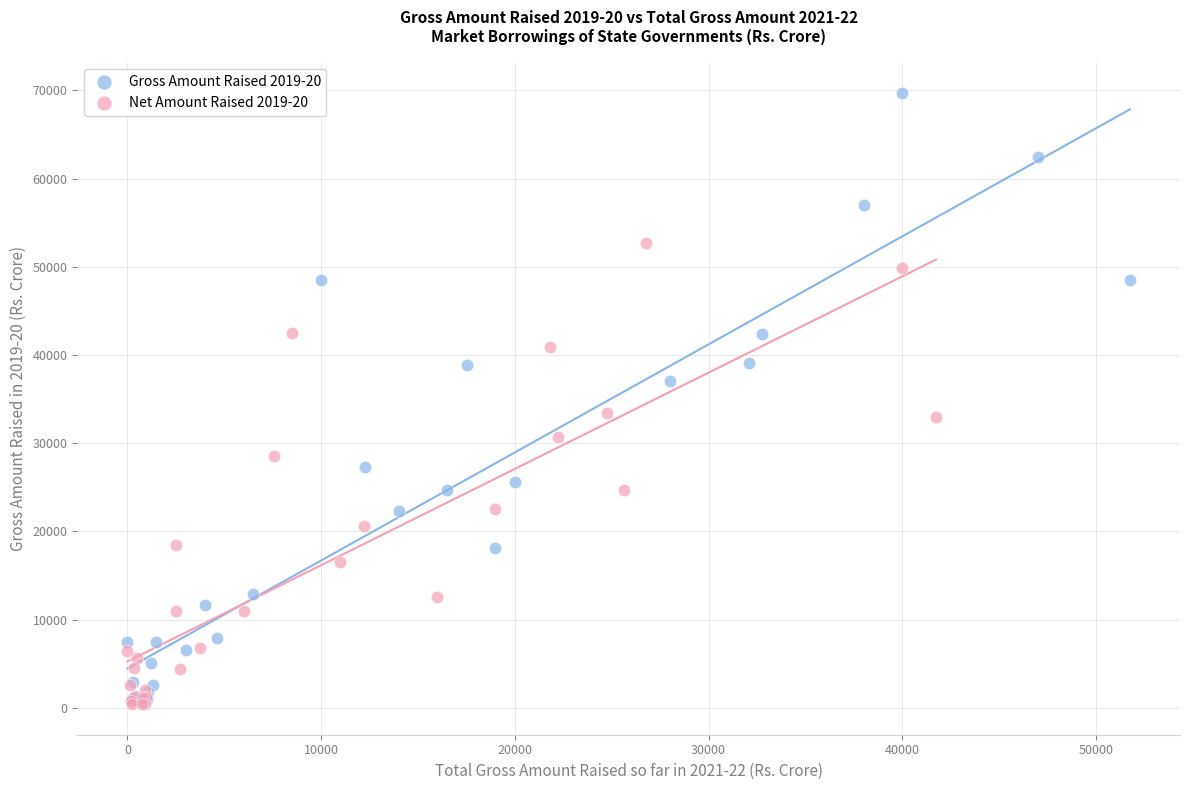

Which series has the largest Y range (max minus min)?

Gross Amount Raised 2019-20